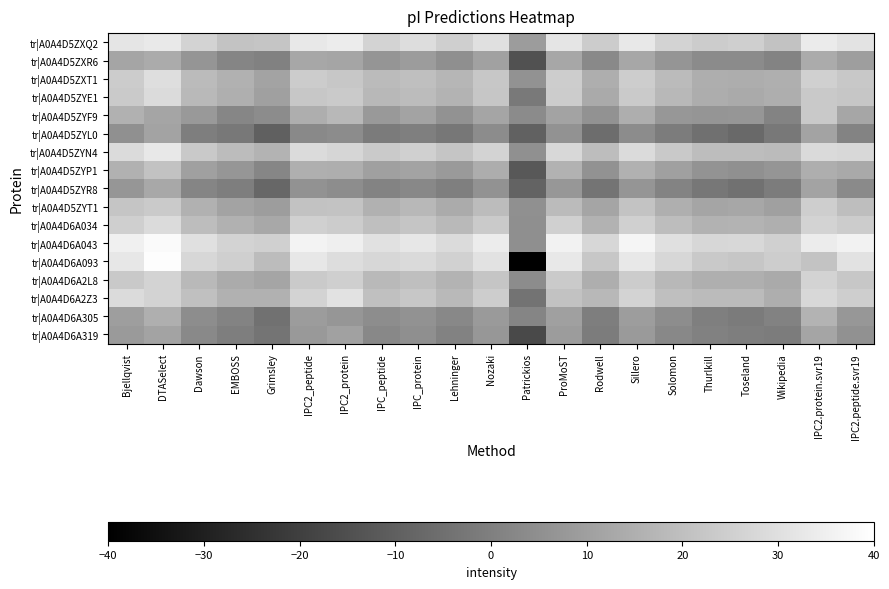

Reading left to right, what are all the values shown in this chart?

tr|A0A4D5ZXQ2: Bjellqvist=31.8	DTASelect=33.1	Dawson=26.5	EMBOSS=21.1	Grimsley=21.6	IPC2_peptide=32.7	IPC2_protein=34.0	IPC_peptide=26.5	IPC_protein=29.1	Lehninger=24.7	Nozaki=30.0	Patrickios=8.8	ProMoST=31.8	Rodwell=23.8	Sillero=32.7	Solomon=26.5	Thurlkill=23.8	Toseland=24.7	Wikipedia=20.7	IPC2.protein.svr19=33.7	IPC2.peptide.svr19=31.4
tr|A0A4D5ZXR6: Bjellqvist=11.9	DTASelect=13.6	Dawson=6.6	EMBOSS=1.7	Grimsley=0.4	IPC2_peptide=12.3	IPC2_protein=11.9	IPC_peptide=6.6	IPC_protein=8.8	Lehninger=4.8	Nozaki=10.5	Patrickios=-14.2	ProMoST=12.3	Rodwell=3.0	Sillero=12.3	Solomon=6.6	Thurlkill=3.5	Toseland=3.5	Wikipedia=1.3	IPC2.protein.svr19=13.6	IPC2.peptide.svr19=9.6
tr|A0A4D5ZXT1: Bjellqvist=23.8	DTASelect=29.6	Dawson=18.5	EMBOSS=15.4	Grimsley=11.0	IPC2_peptide=23.8	IPC2_protein=22.5	IPC_peptide=18.5	IPC_protein=19.8	Lehninger=17.2	Nozaki=22.5	Patrickios=5.7	ProMoST=24.2	Rodwell=14.5	Sillero=24.2	Solomon=18.5	Thurlkill=14.5	Toseland=14.1	Wikipedia=15.0	IPC2.protein.svr19=25.1	IPC2.peptide.svr19=22.7
tr|A0A4D5ZYE1: Bjellqvist=23.4	DTASelect=28.7	Dawson=18.1	EMBOSS=15.0	Grimsley=10.1	IPC2_peptide=22.5	IPC2_protein=23.4	IPC_peptide=17.6	IPC_protein=19.0	Lehninger=16.3	Nozaki=22.1	Patrickios=-1.8	ProMoST=23.8	Rodwell=13.2	Sillero=23.4	Solomon=17.6	Thurlkill=14.1	Toseland=13.2	Wikipedia=14.5	IPC2.protein.svr19=22.9	IPC2.peptide.svr19=22.2
tr|A0A4D5ZYF9: Bjellqvist=15.4	DTASelect=11.9	Dawson=7.9	EMBOSS=2.2	Grimsley=3.9	IPC2_peptide=14.5	IPC2_protein=17.6	IPC_peptide=7.9	IPC_protein=11.4	Lehninger=5.7	Nozaki=11.9	Patrickios=3.5	ProMoST=11.4	Rodwell=5.7	Sillero=14.5	Solomon=7.4	Thurlkill=6.6	Toseland=7.0	Wikipedia=1.3	IPC2.protein.svr19=23.0	IPC2.peptide.svr19=11.9
tr|A0A4D5ZYL0: Bjellqvist=5.3	DTASelect=11.0	Dawson=-0.5	EMBOSS=-2.3	Grimsley=-9.8	IPC2_peptide=3.0	IPC2_protein=3.9	IPC_peptide=-1.4	IPC_protein=-0.1	Lehninger=-2.7	Nozaki=3.9	Patrickios=-9.4	ProMoST=5.7	Rodwell=-5.8	Sillero=3.9	Solomon=-0.9	Thurlkill=-4.9	Toseland=-7.1	Wikipedia=-2.3	IPC2.protein.svr19=11.4	IPC2.peptide.svr19=1.5
tr|A0A4D5ZYN4: Bjellqvist=28.7	DTASelect=32.7	Dawson=22.9	EMBOSS=19.0	Grimsley=16.3	IPC2_peptide=28.7	IPC2_protein=26.9	IPC_peptide=23.4	IPC_protein=25.1	Lehninger=21.6	Nozaki=26.5	Patrickios=5.3	ProMoST=27.8	Rodwell=19.4	Sillero=28.7	Solomon=22.9	Thurlkill=19.4	Toseland=19.4	Wikipedia=18.5	IPC2.protein.svr19=28.3	IPC2.peptide.svr19=27.6
tr|A0A4D5ZYP1: Bjellqvist=15.4	DTASelect=20.7	Dawson=10.1	EMBOSS=7.0	Grimsley=2.2	IPC2_peptide=15.0	IPC2_protein=14.5	IPC_peptide=10.1	IPC_protein=11.4	Lehninger=8.3	Nozaki=14.1	Patrickios=-12.5	ProMoST=15.9	Rodwell=5.7	Sillero=15.4	Solomon=10.1	Thurlkill=6.1	Toseland=5.3	Wikipedia=6.6	IPC2.protein.svr19=14.6	IPC2.peptide.svr19=13.1
tr|A0A4D5ZYR8: Bjellqvist=7.0	DTASelect=12.8	Dawson=1.7	EMBOSS=-0.5	Grimsley=-7.6	IPC2_peptide=5.7	IPC2_protein=4.3	IPC_peptide=1.3	IPC_protein=2.6	Lehninger=-0.1	Nozaki=5.7	Patrickios=-8.9	ProMoST=7.4	Rodwell=-3.6	Sillero=6.6	Solomon=1.3	Thurlkill=-2.7	Toseland=-4.5	Wikipedia=-0.9	IPC2.protein.svr19=11.5	IPC2.peptide.svr19=3.4
tr|A0A4D5ZYT1: Bjellqvist=21.6	DTASelect=23.4	Dawson=15.4	EMBOSS=11.0	Grimsley=9.2	IPC2_peptide=20.7	IPC2_protein=21.1	IPC_peptide=15.4	IPC_protein=17.6	Lehninger=13.6	Nozaki=19.0	Patrickios=5.3	ProMoST=18.5	Rodwell=11.9	Sillero=21.1	Solomon=15.0	Thurlkill=11.9	Toseland=12.3	Wikipedia=10.1	IPC2.protein.svr19=24.5	IPC2.peptide.svr19=19.4
tr|A0A4D6A034: Bjellqvist=24.7	DTASelect=28.7	Dawson=19.4	EMBOSS=15.4	Grimsley=12.8	IPC2_peptide=25.1	IPC2_protein=23.8	IPC_peptide=19.8	IPC_protein=21.6	Lehninger=18.1	Nozaki=23.4	Patrickios=4.8	ProMoST=25.1	Rodwell=15.9	Sillero=25.1	Solomon=19.4	Thurlkill=15.9	Toseland=16.3	Wikipedia=15.0	IPC2.protein.svr19=26.1	IPC2.peptide.svr19=23.9
tr|A0A4D6A043: Bjellqvist=35.3	DTASelect=38.4	Dawson=30.0	EMBOSS=26.0	Grimsley=25.1	IPC2_peptide=36.2	IPC2_protein=34.9	IPC_peptide=30.4	IPC_protein=32.2	Lehninger=28.7	Nozaki=34.0	Patrickios=4.8	ProMoST=35.8	Rodwell=27.3	Sillero=36.6	Solomon=30.0	Thurlkill=27.3	Toseland=27.8	Wikipedia=25.1	IPC2.protein.svr19=34.0	IPC2.peptide.svr19=35.9
tr|A0A4D6A093: Bjellqvist=32.2	DTASelect=39.3	Dawson=27.3	EMBOSS=24.7	Grimsley=19.0	IPC2_peptide=32.2	IPC2_protein=29.1	IPC_peptide=27.3	IPC_protein=28.2	Lehninger=25.6	Nozaki=30.9	Patrickios=-39.9	ProMoST=32.7	Rodwell=22.5	Sillero=32.7	Solomon=27.3	Thurlkill=22.9	Toseland=22.1	Wikipedia=24.2	IPC2.protein.svr19=21.5	IPC2.peptide.svr19=30.9
tr|A0A4D6A2L8: Bjellqvist=22.9	DTASelect=26.0	Dawson=18.1	EMBOSS=13.6	Grimsley=11.9	IPC2_peptide=23.4	IPC2_protein=24.7	IPC_peptide=18.1	IPC_protein=19.8	Lehninger=16.3	Nozaki=21.6	Patrickios=3.9	ProMoST=23.4	Rodwell=14.5	Sillero=23.8	Solomon=17.6	Thurlkill=15.0	Toseland=15.0	Wikipedia=13.2	IPC2.protein.svr19=26.0	IPC2.peptide.svr19=22.3
tr|A0A4D6A2Z3: Bjellqvist=28.7	DTASelect=26.0	Dawson=20.3	EMBOSS=15.4	Grimsley=15.4	IPC2_peptide=26.5	IPC2_protein=30.9	IPC_peptide=20.3	IPC_protein=22.5	Lehninger=18.1	Nozaki=24.2	Patrickios=-4.0	ProMoST=20.7	Rodwell=17.6	Sillero=26.5	Solomon=19.8	Thurlkill=18.5	Toseland=18.5	Wikipedia=14.5	IPC2.protein.svr19=27.7	IPC2.peptide.svr19=24.5
tr|A0A4D6A305: Bjellqvist=9.7	DTASelect=15.0	Dawson=4.3	EMBOSS=1.3	Grimsley=-4.5	IPC2_peptide=8.8	IPC2_protein=7.0	IPC_peptide=4.3	IPC_protein=5.7	Lehninger=2.6	Nozaki=8.3	Patrickios=1.7	ProMoST=10.1	Rodwell=-0.5	Sillero=9.2	Solomon=4.3	Thurlkill=-0.1	Toseland=-1.4	Wikipedia=0.8	IPC2.protein.svr19=16.3	IPC2.peptide.svr19=7.3
tr|A0A4D6A319: Bjellqvist=8.3	DTASelect=11.0	Dawson=3.0	EMBOSS=-0.5	Grimsley=-3.6	IPC2_peptide=7.9	IPC2_protein=10.5	IPC_peptide=2.6	IPC_protein=4.8	Lehninger=0.8	Nozaki=7.4	Patrickios=-16.9	ProMoST=8.8	Rodwell=-0.9	Sillero=8.3	Solomon=2.6	Thurlkill=0.4	Toseland=-0.5	Wikipedia=-0.9	IPC2.protein.svr19=11.7	IPC2.peptide.svr19=5.6